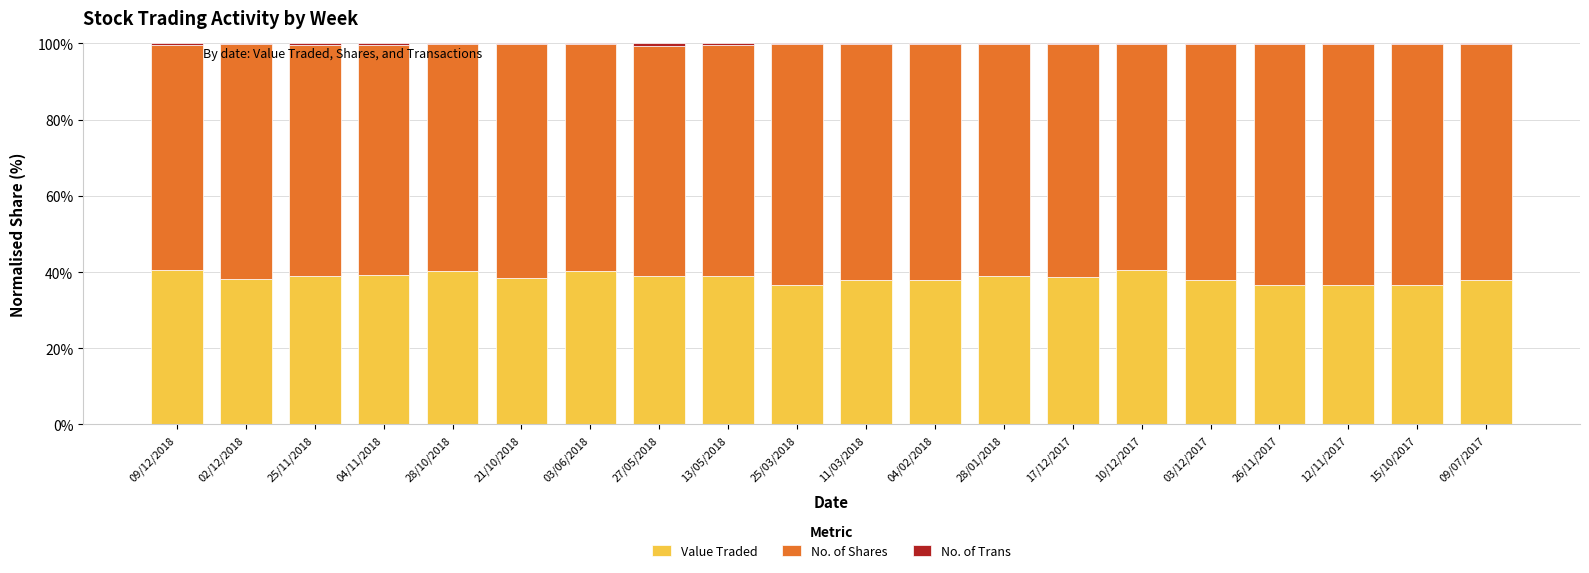

How many data points does each series have?

20